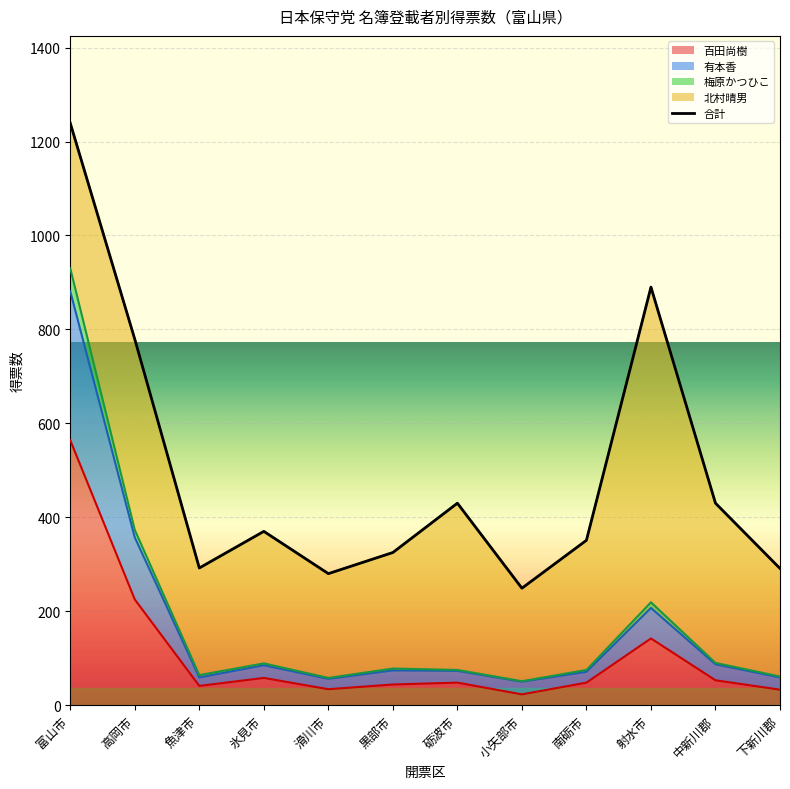

What is the sum of the values at 小矢部市 and 中新川郡?

679